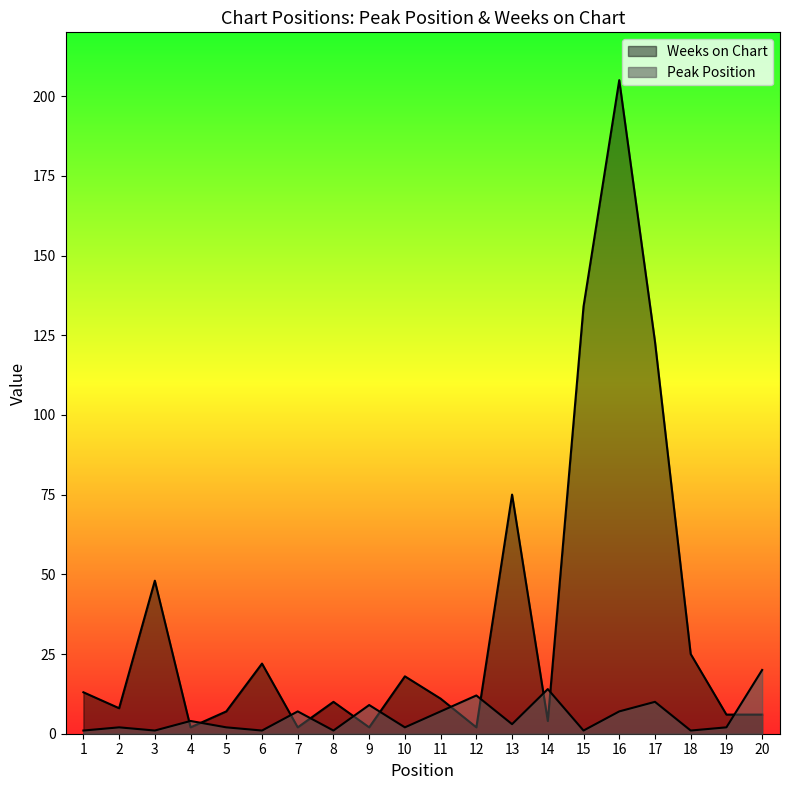

How many intersections are there between Weeks on Chart and Peak Position?

11